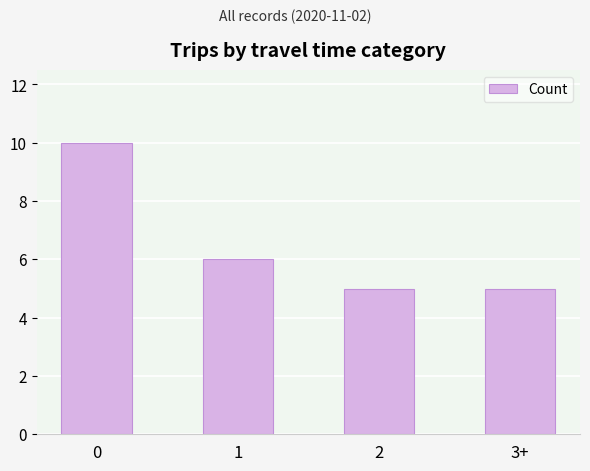

True or false: the data shows 6 at 1.

True